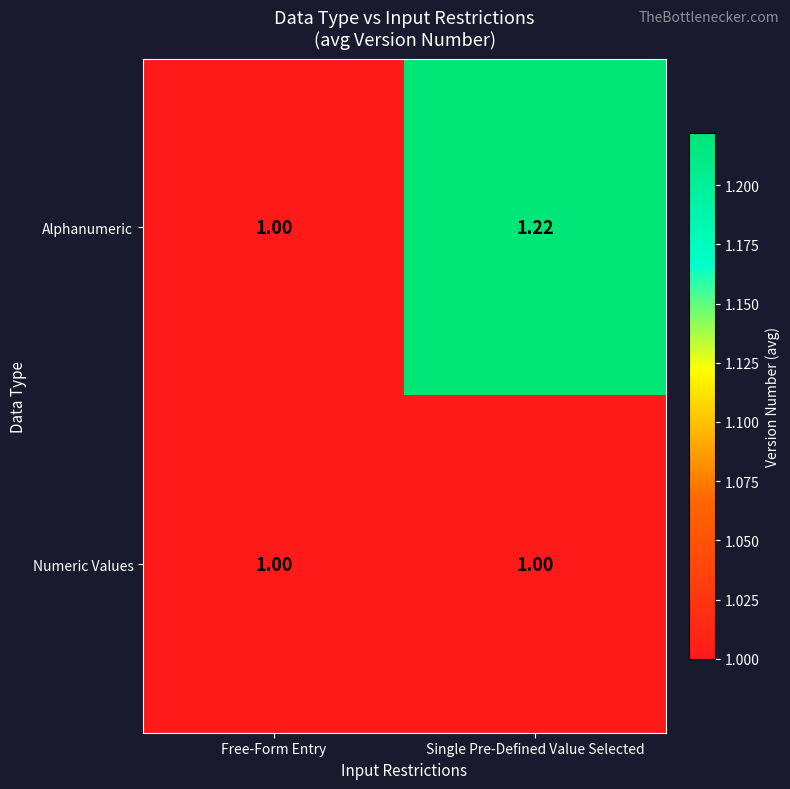

Which series has the largest total across all categories?

Alphanumeric